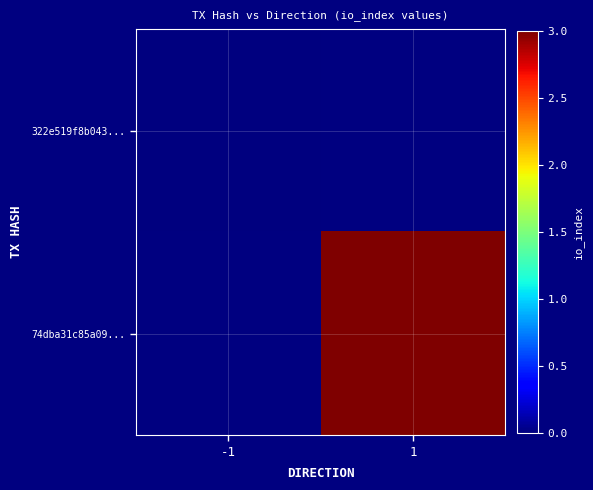

Rank the categories by 74dba31c85a09... value from lowest to highest.

-1, 1